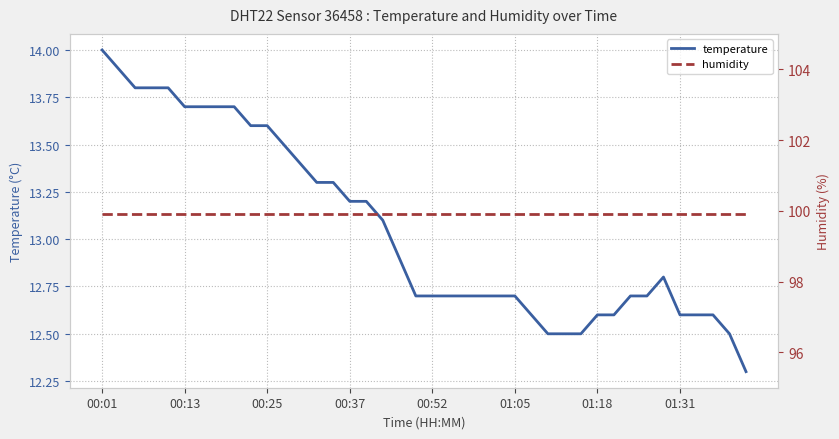

What is the minimum value for temperature?

12.3